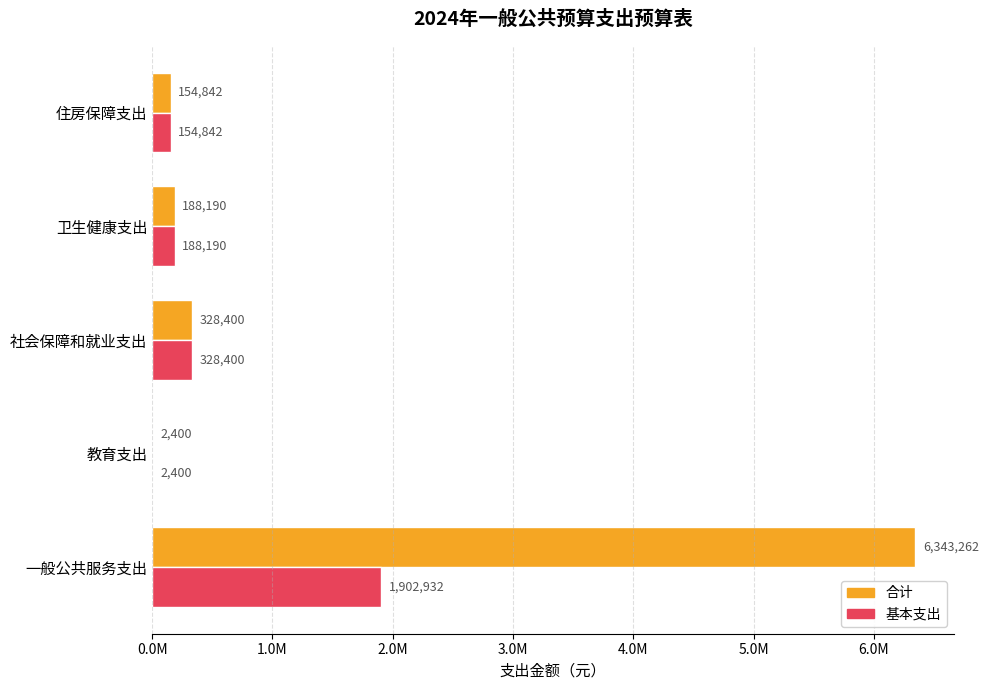

Which series has the largest range (max minus min)?

合计